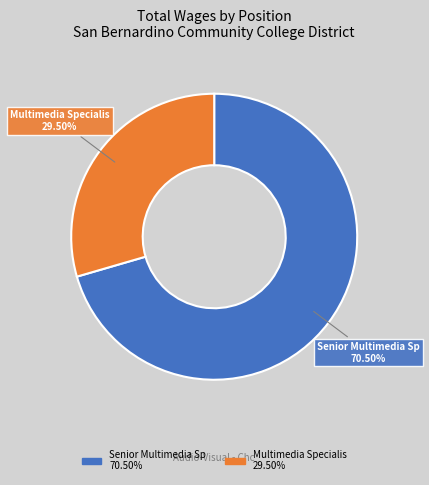

What is the smallest slice in the pie chart?

Multimedia Specialis